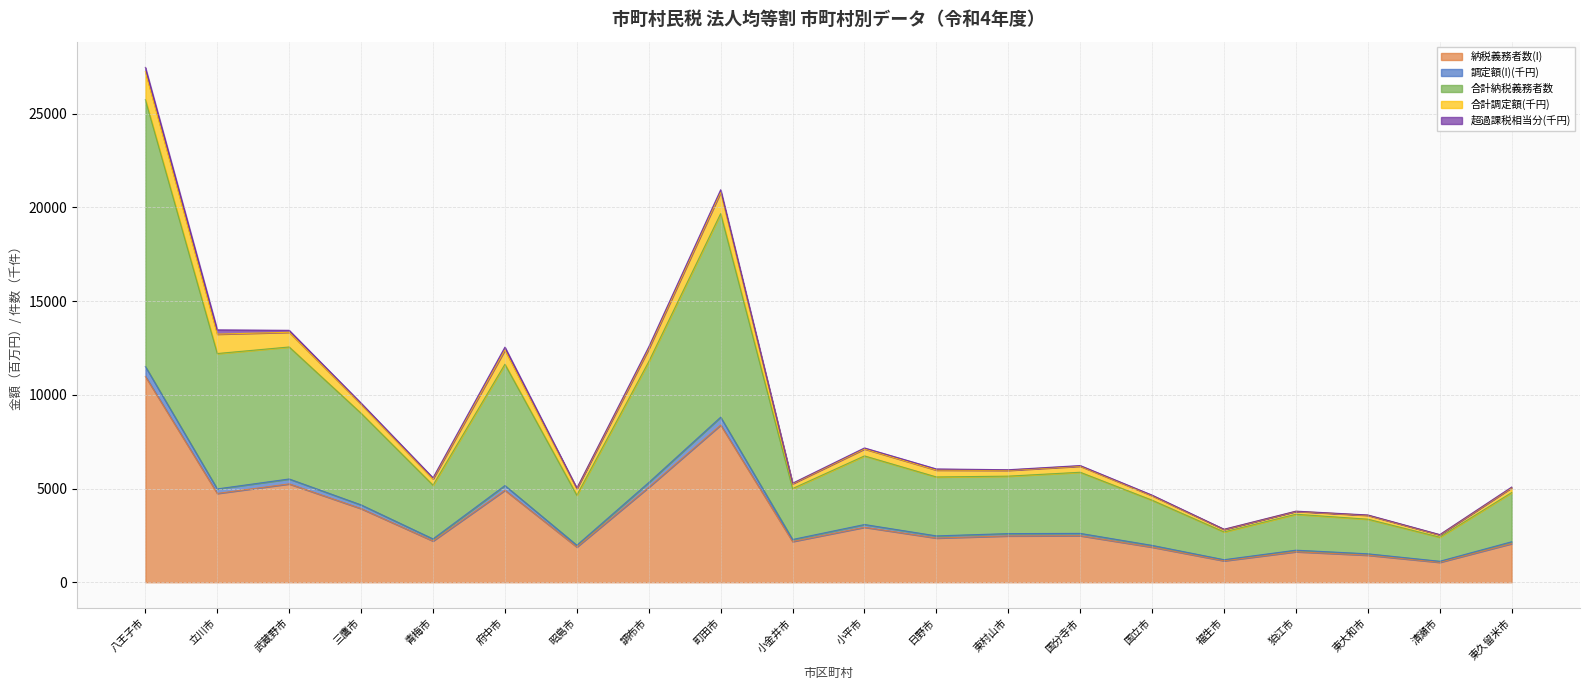

Which category has the lowest value across all series?

清瀬市